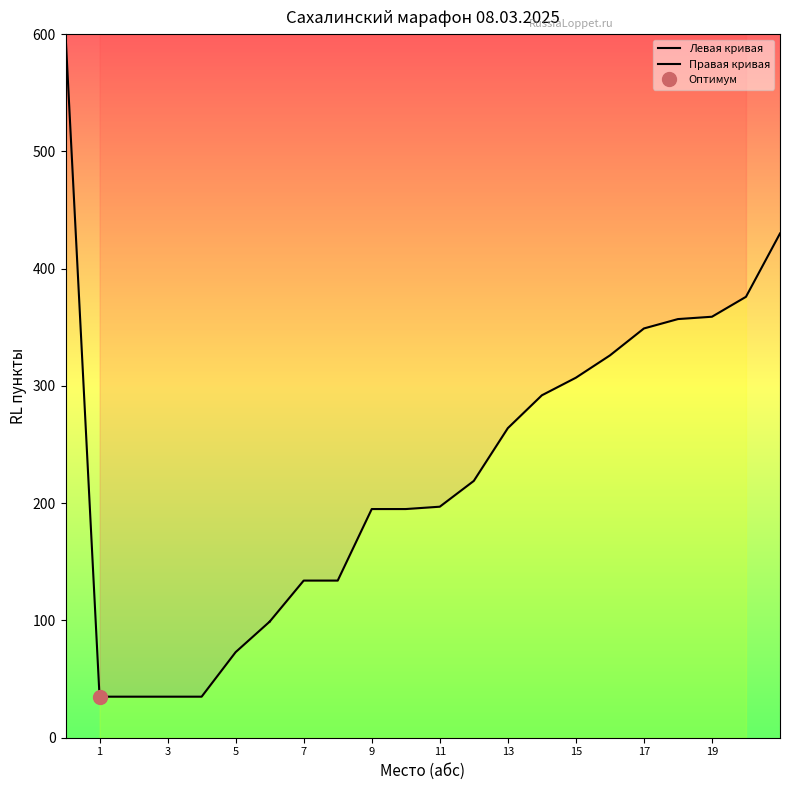

Is it true that RL пункты equals 35 at 3?

True